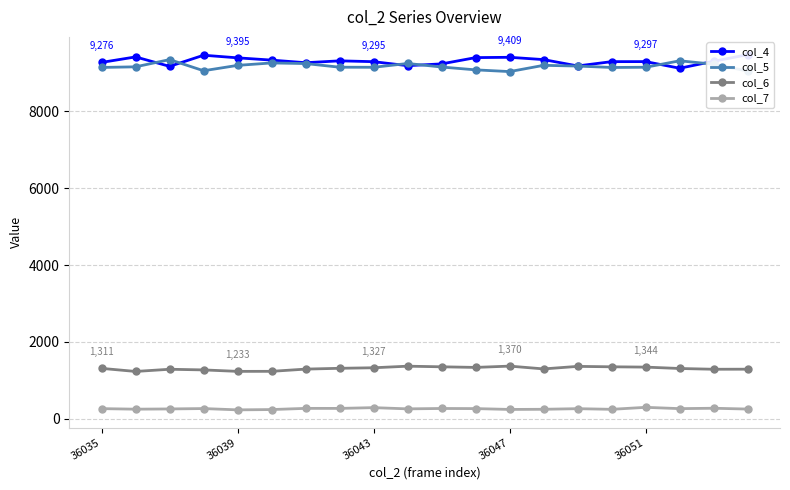

Is the value of col_7 at 36043 greater than the value of col_6 at 36043?

No